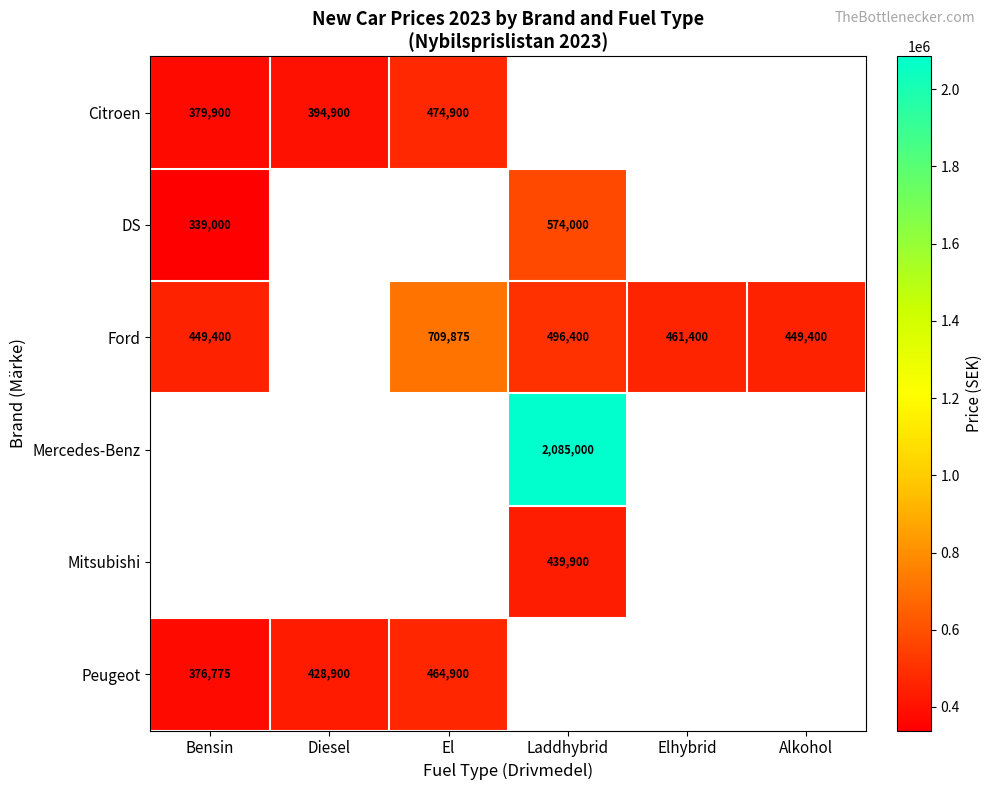

What is the greatest value displayed?

2085000.0